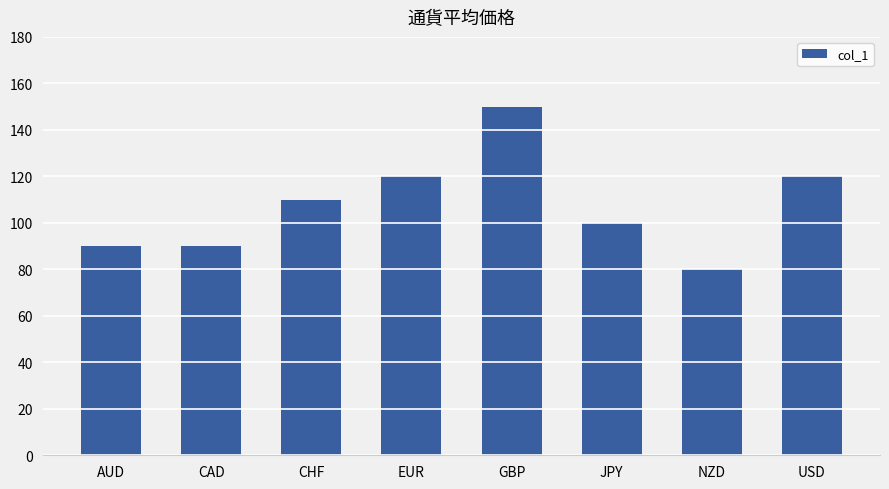

What is the change in value from AUD to USD?

+30